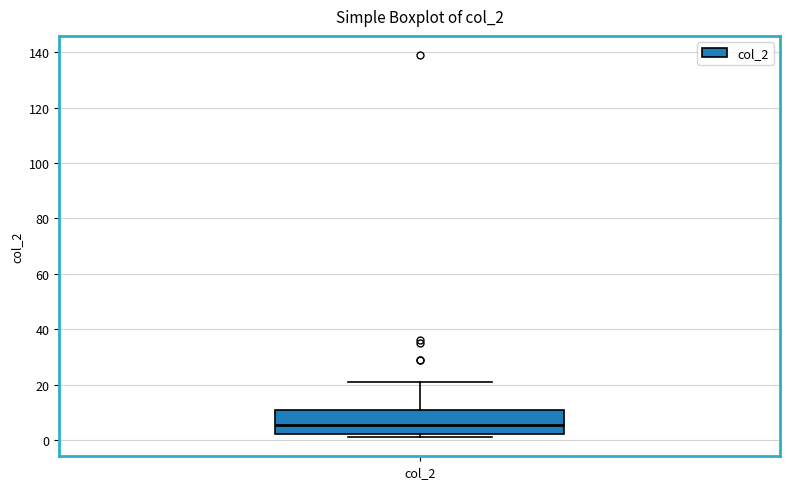

Transcribe this box plot: give where the median line is, the range the box spans, and where the two whiskers end, as read against the y-axis. The values are not printed on the chart, so give them approximately, as read against the axis.

median 6, box 2 to 10, whiskers 2 (just below the box's lower edge) to 22